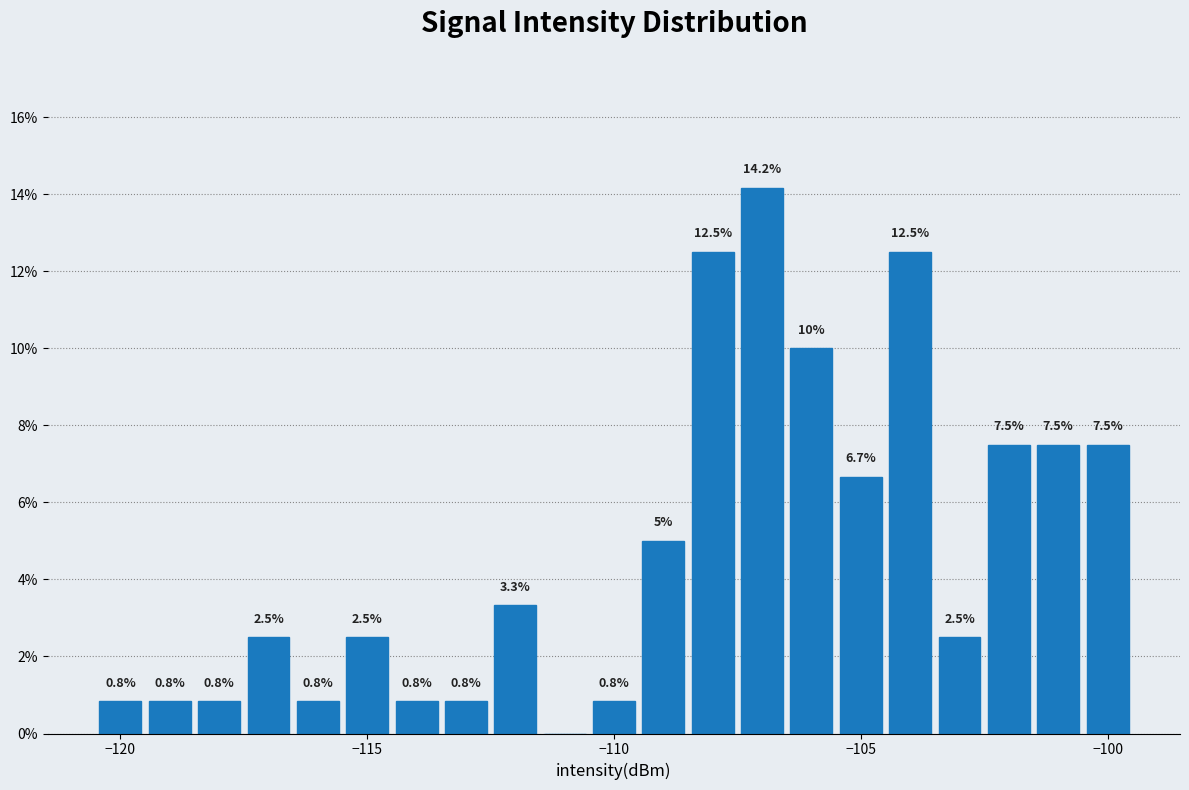

Read against the x-axis, roughly where is the centre of the tallest bar?

-107.0